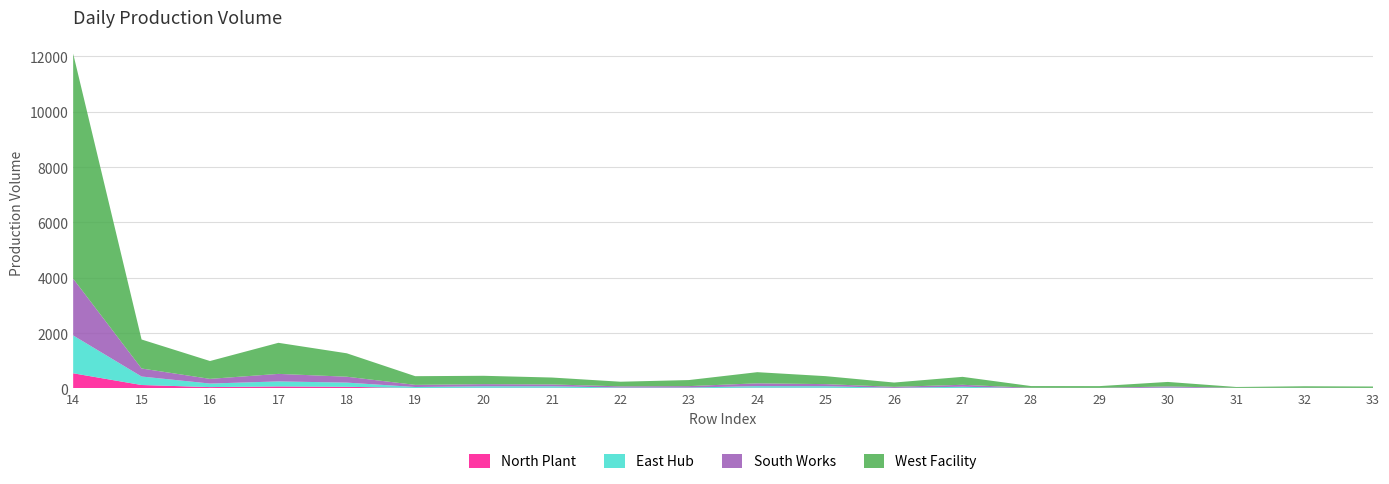

Reading left to right, extract all data points from this chart.

North Plant: 547	123	48	72	59	15	21	22	9	9	25	22	6	18	2	2	9	3	2	2
East Hub: 1367	307	128	181	151	36	56	55	22	22	58	58	15	43	4	4	22	7	4	4
South Works: 2052	290	169	272	213	77	77	67	43	52	101	75	36	70	16	14	41	9	15	12
West Facility: 8132	1048	645	1123	846	314	302	249	168	219	403	288	155	287	63	63	162	33	57	51